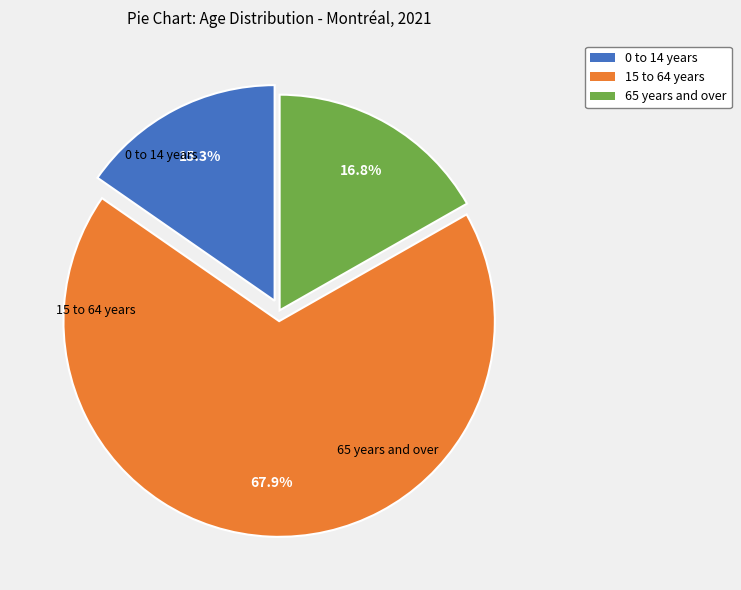

Which has a higher value, 0 to 14 years or 65 years and over?

65 years and over